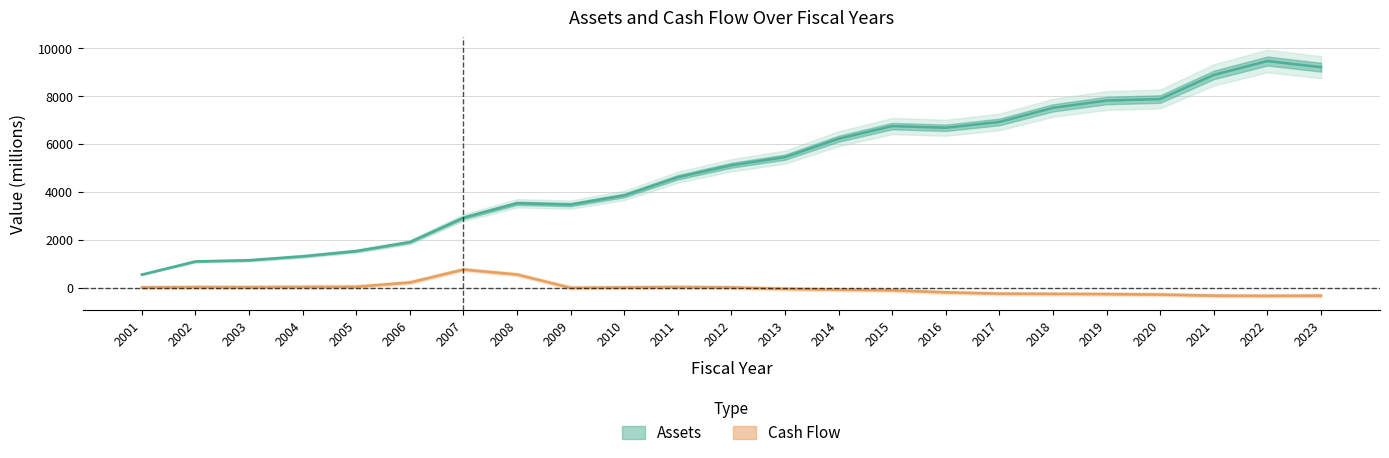

Count the number of values greater than 5109.

12